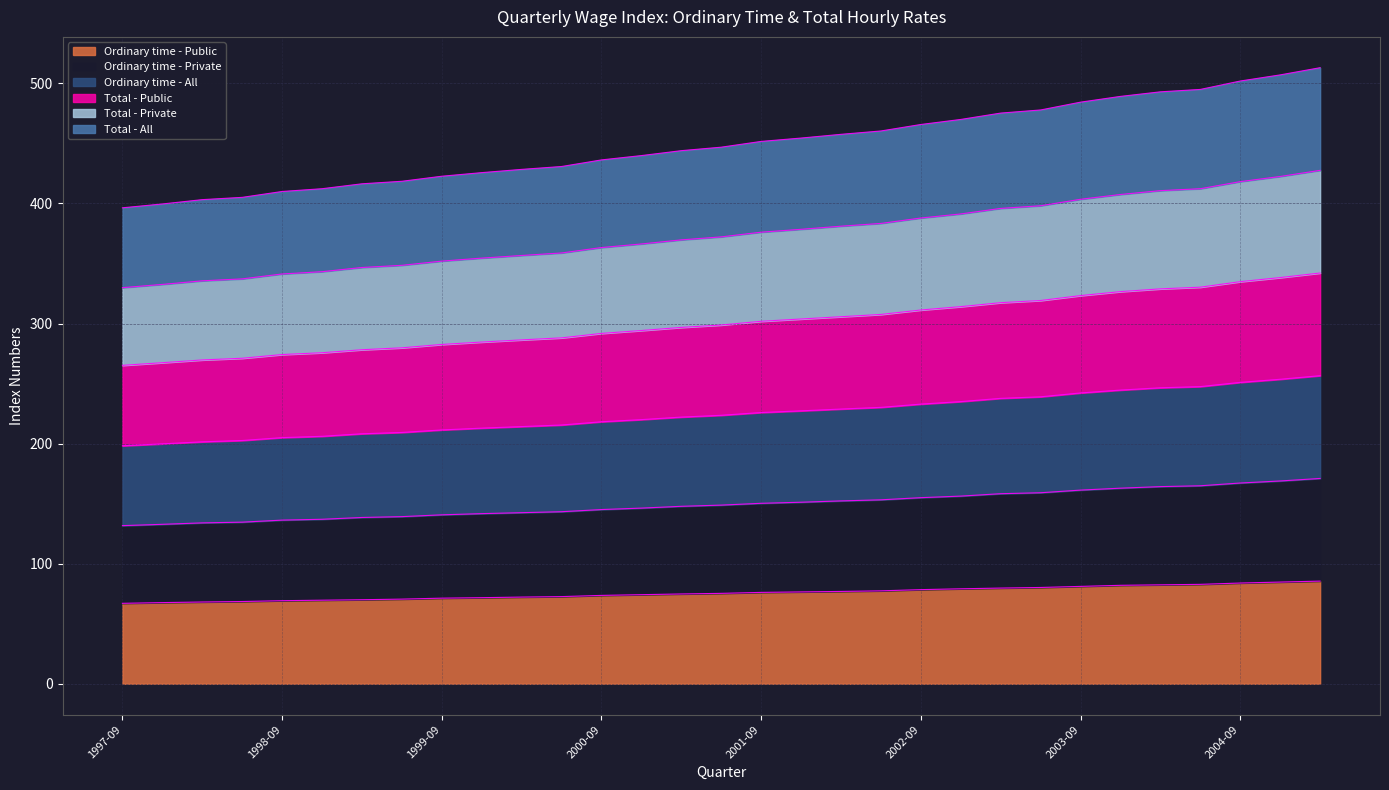

At which category does the chart reach its minimum across all series?

1997-09